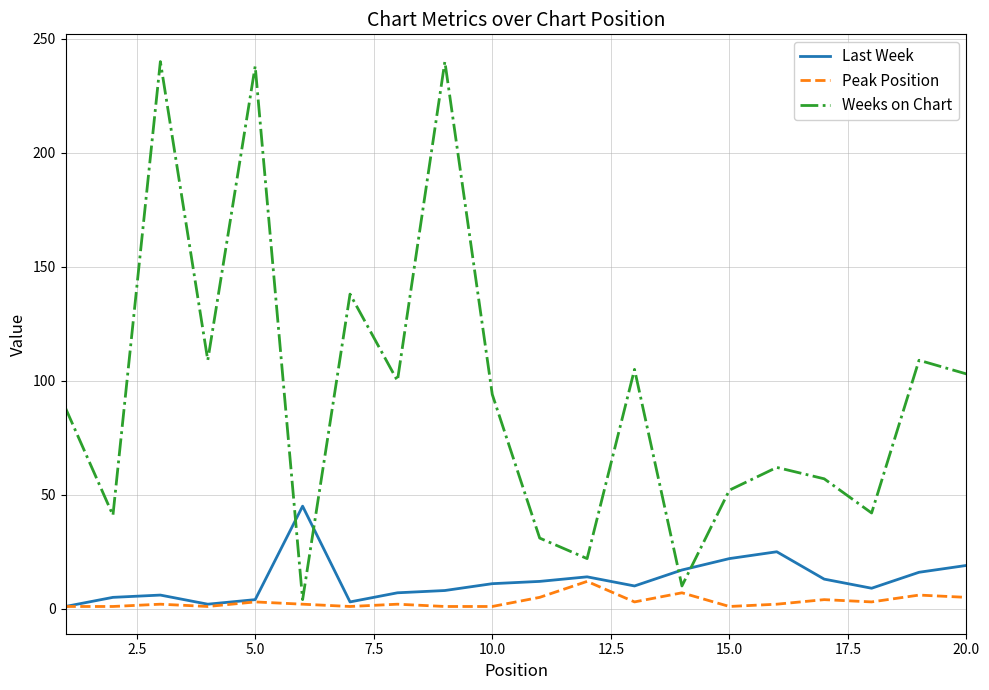

What are all the series names shown in the legend?

Last Week, Peak Position, Weeks on Chart